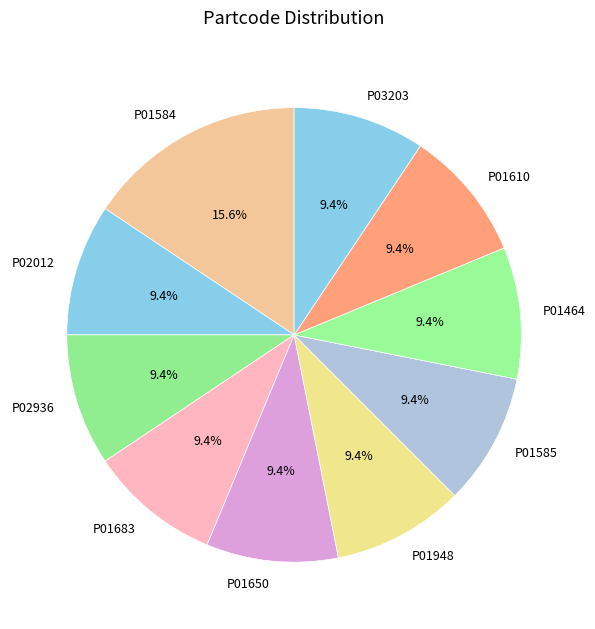

What percentage is NOT represented by P02936?

90.6%